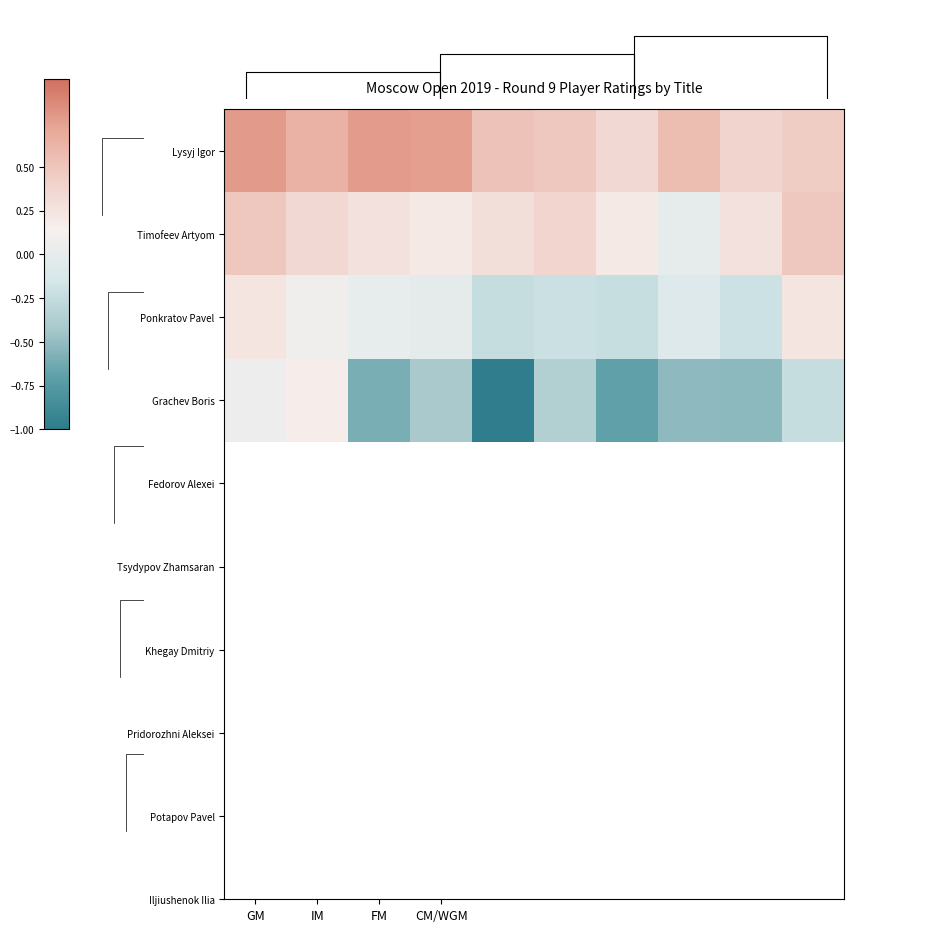

What is the difference between the highest and lowest values at 7?

1.1